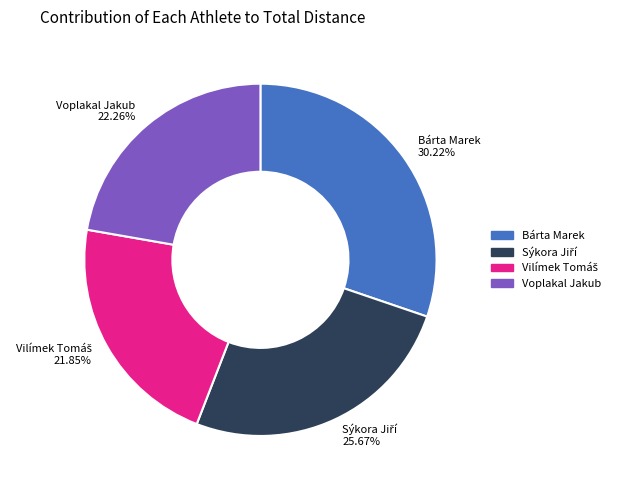

How many segments does this pie chart have?

4